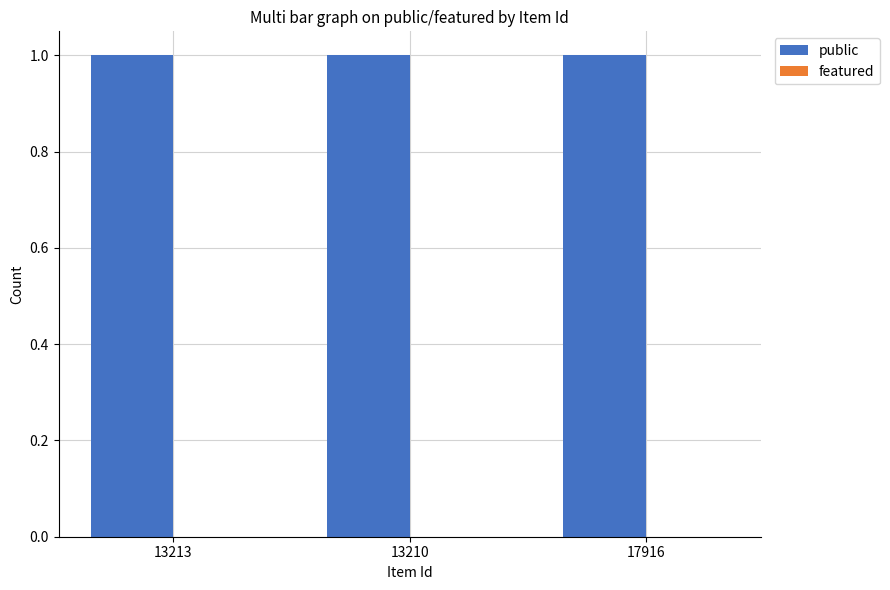

True or false: public has a value of 1 at 17916.

False